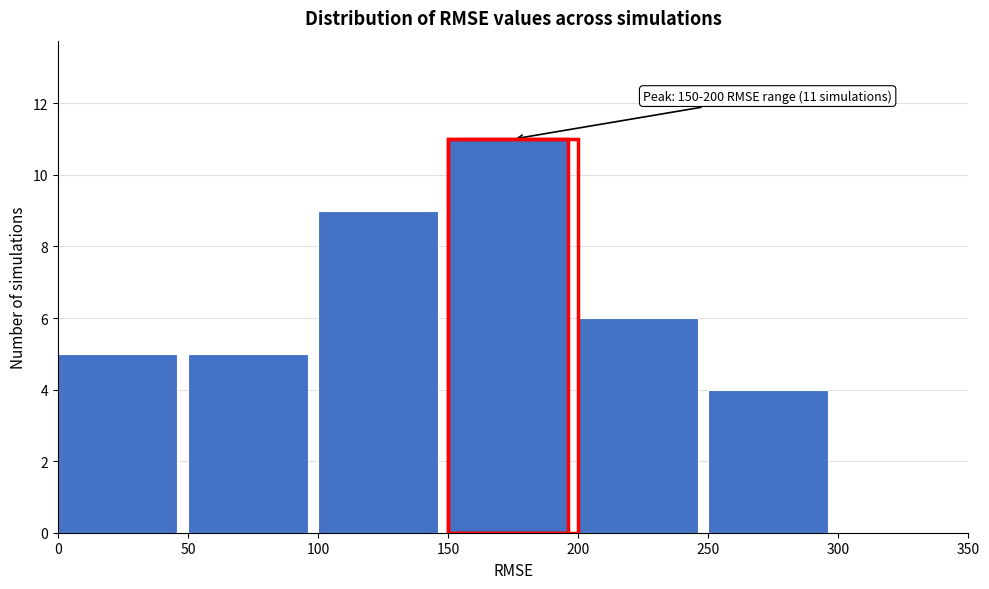

Which range on the x-axis has the tallest bar?

150 to 200